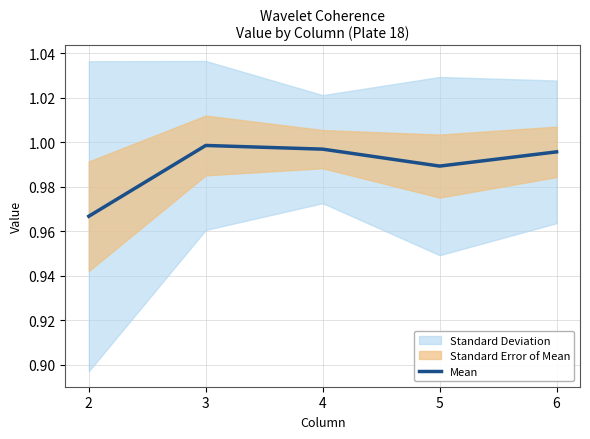

How many lines are shown in the chart?

1